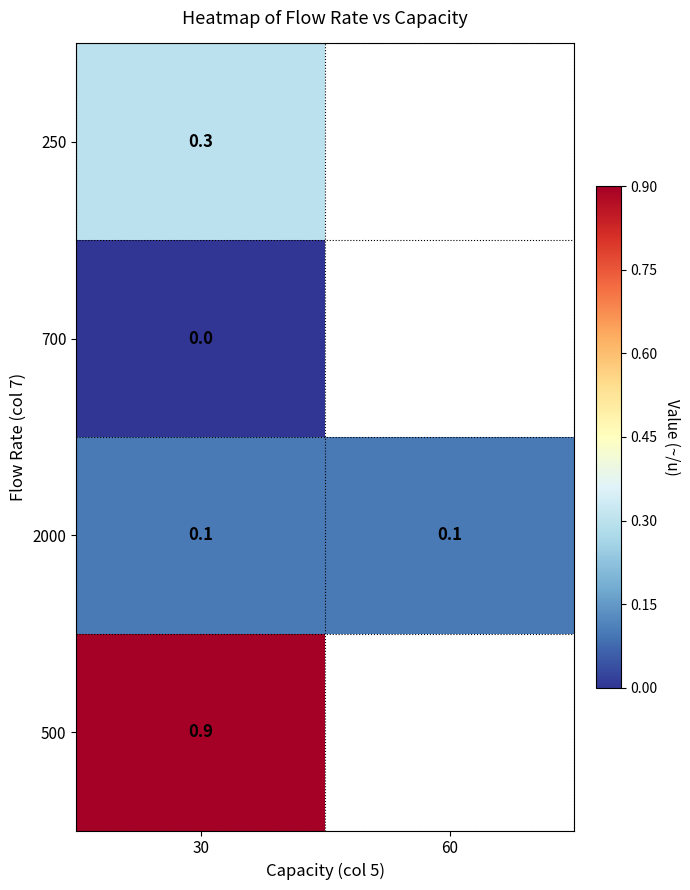

At which category is the sum across all series the highest?

30